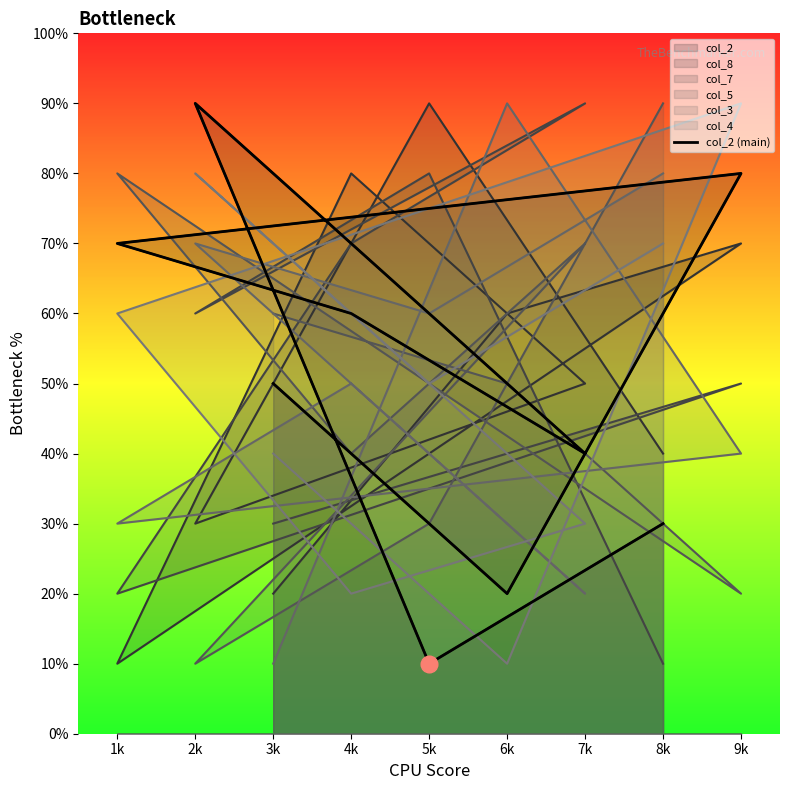

The chart shows a value of 3 at 6k. True or false?

False